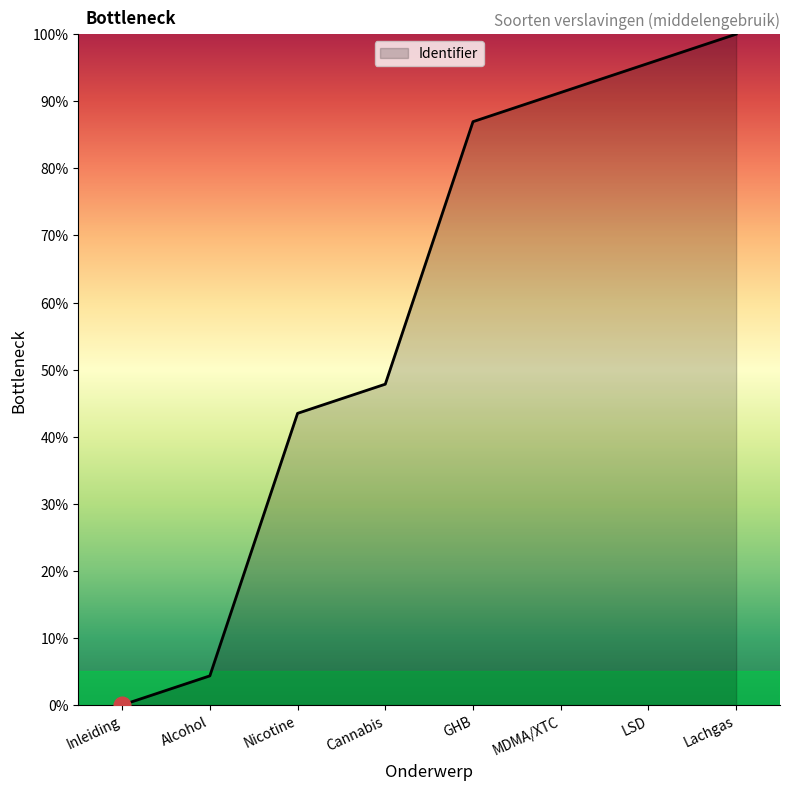

Rank the categories by value from lowest to highest.

Inleiding, Alcohol, Nicotine, Cannabis, GHB, MDMA/XTC, LSD, Lachgas